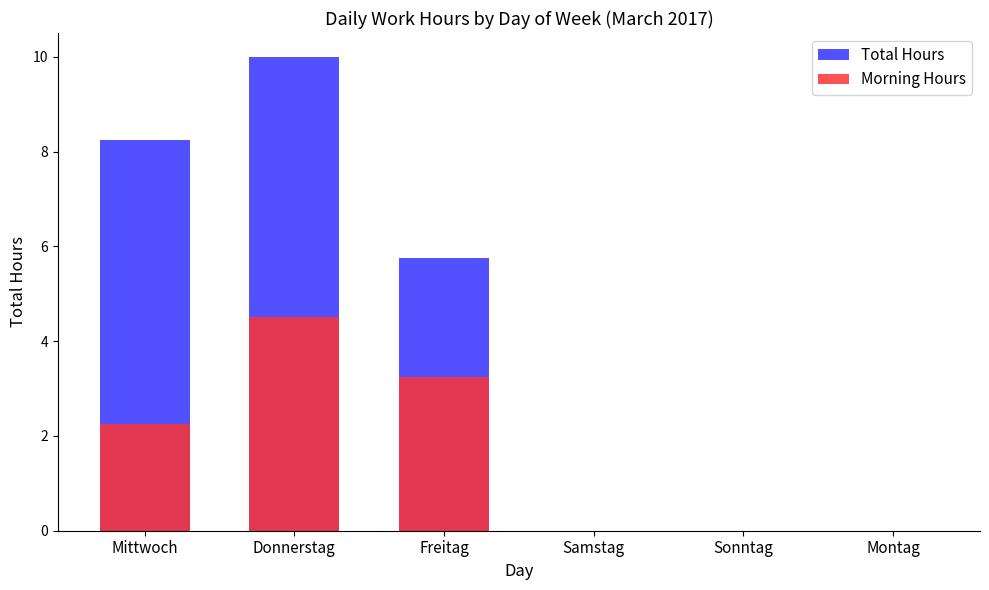

List the labels in order of Total Hours value, largest first.

Donnerstag, Mittwoch, Freitag, Samstag, Sonntag, Montag